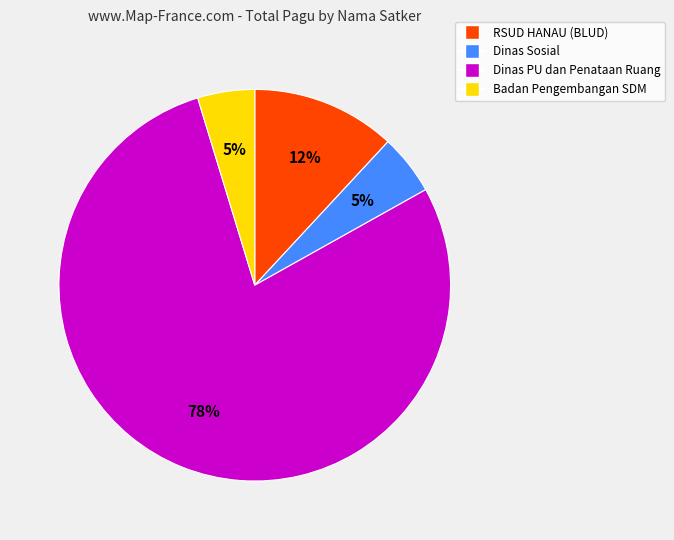

Is there any slice that represents more than half of the pie?

Yes